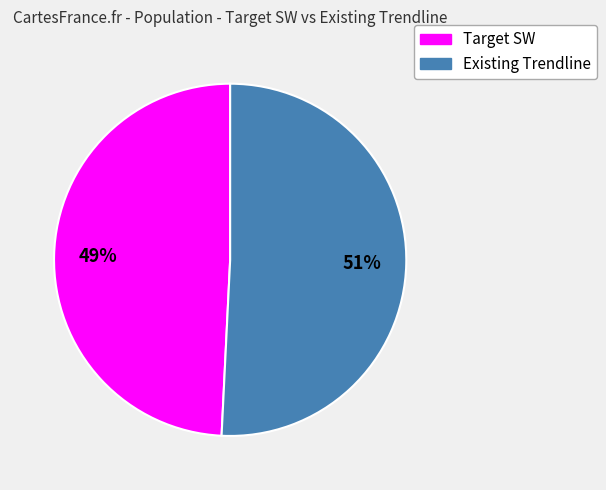

Which category accounts for the majority?

Existing Trendline